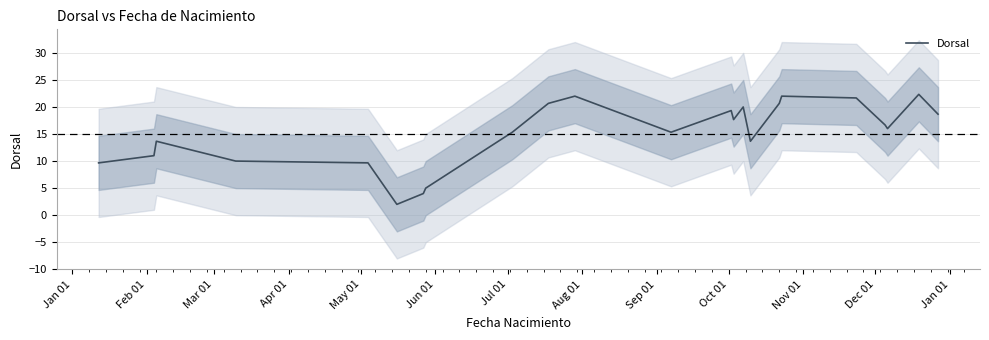

True or false: the data shows 10.1 at 22.

False